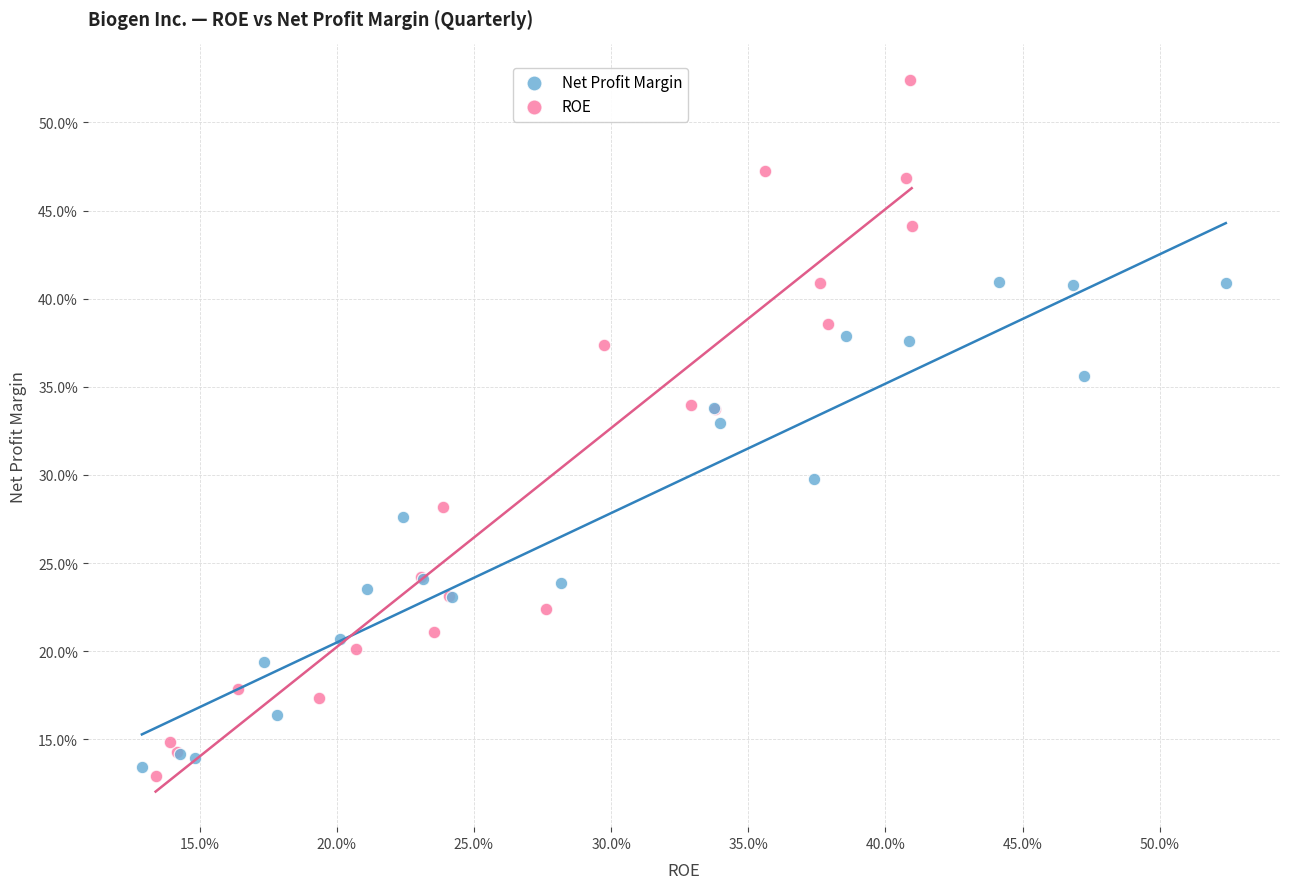

Which series has the largest Y range (max minus min)?

ROE